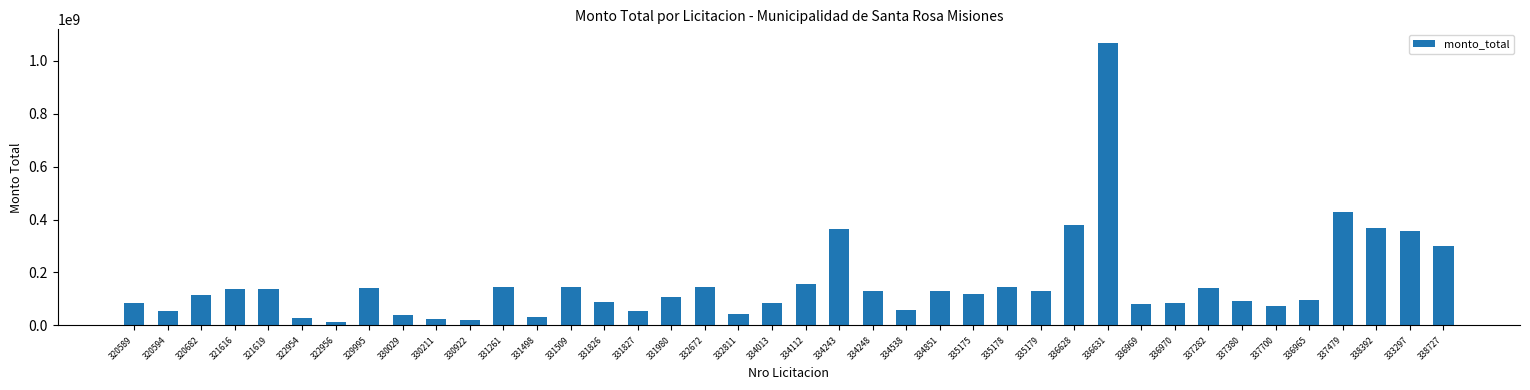

What is the value of the 38th bar from the left?

368781356